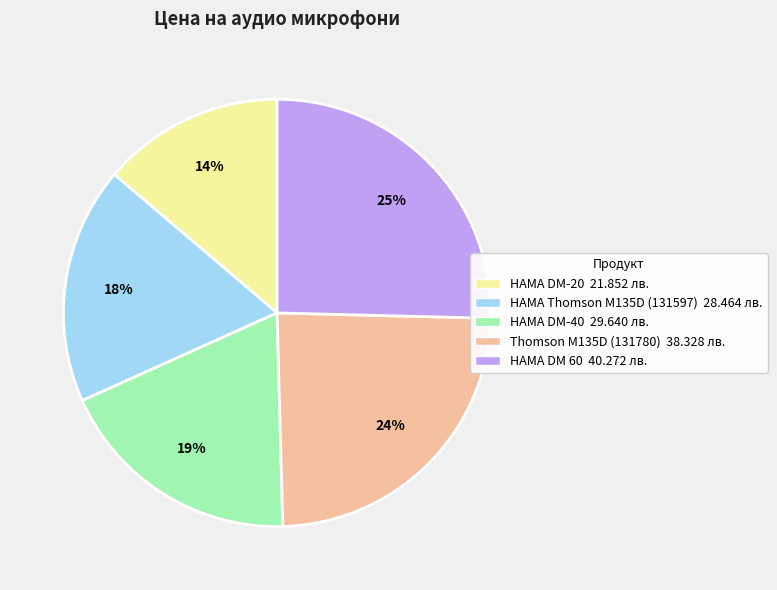

Count the number of slices in the pie.

5